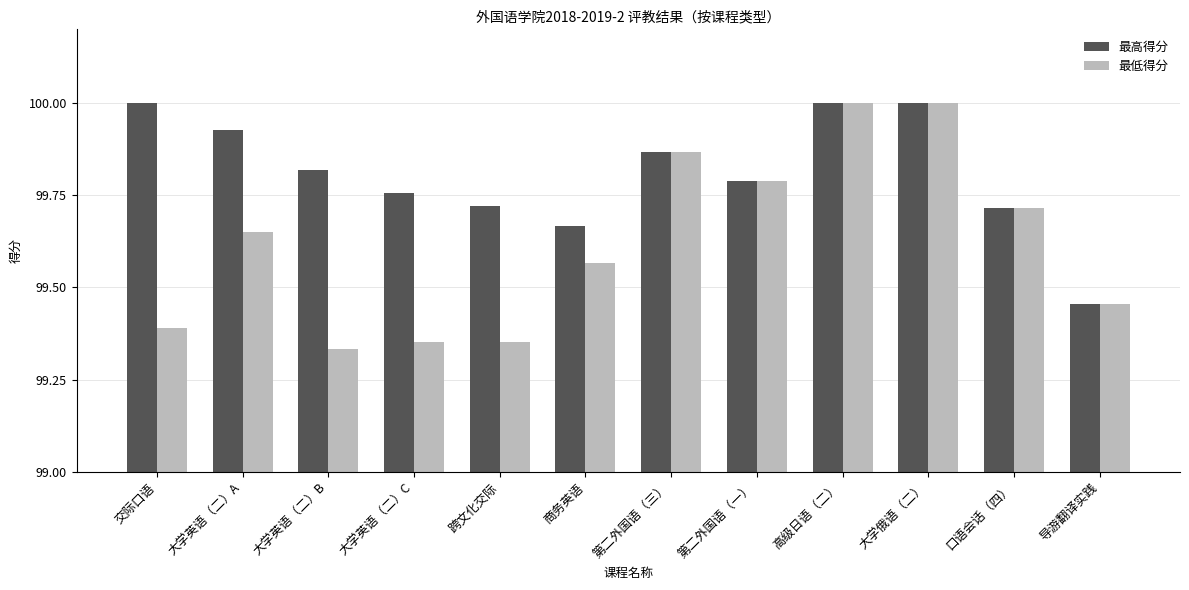

At which label does 最高得分 reach its minimum?

导游翻译实践